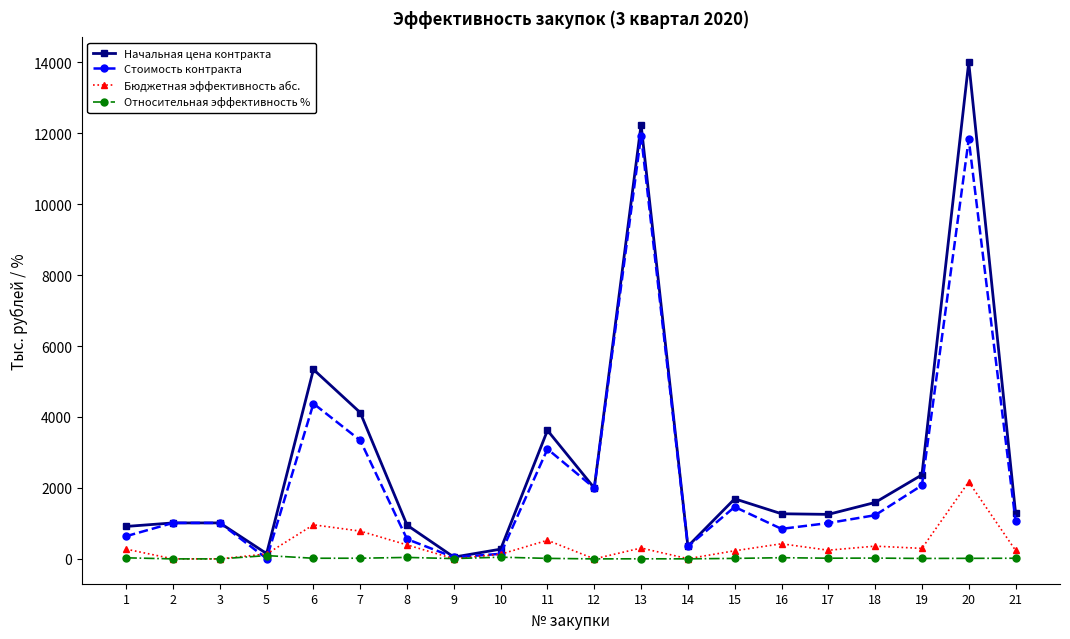

What is the spread (max minus min) of values at 13?

12235.8